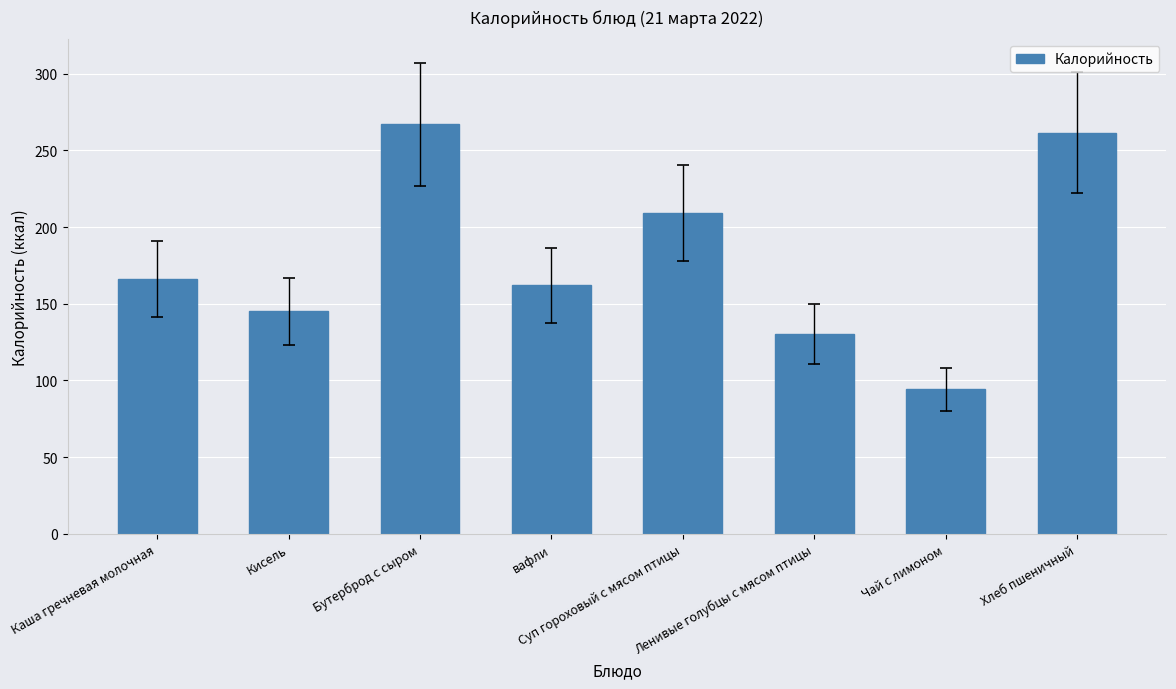

True or false: the data shows 267.0 at Бутерброд с сыром.

True